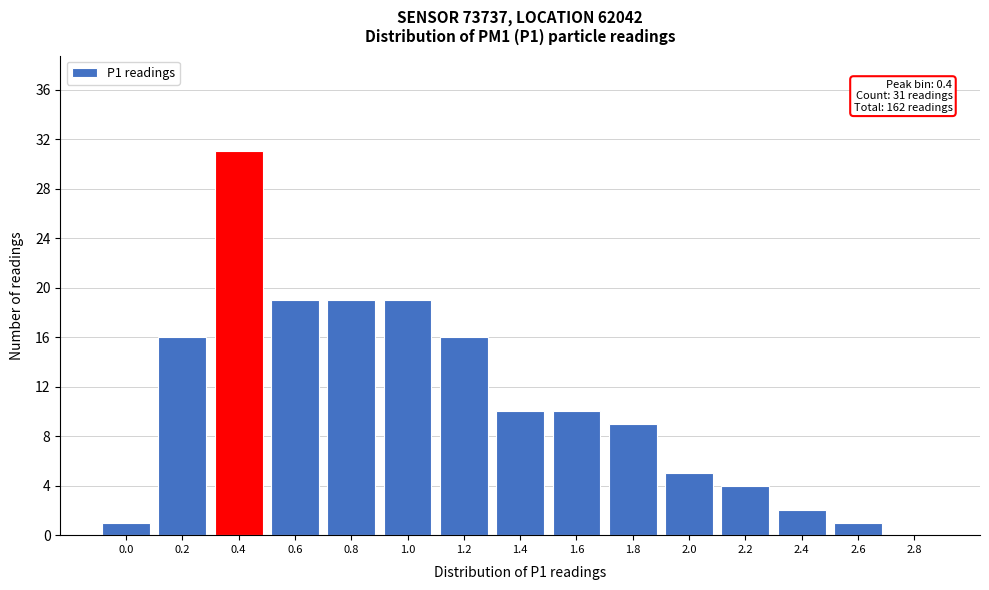

Reading left to right, list all the values displayed in this chart.

0.0=1	0.2=16	0.4=31	0.6=19	0.8=19	1.0=19	1.2=16	1.4=10	1.6=10	1.8=9	2.0=5	2.2=4	2.4=2	2.6=1	2.8=0